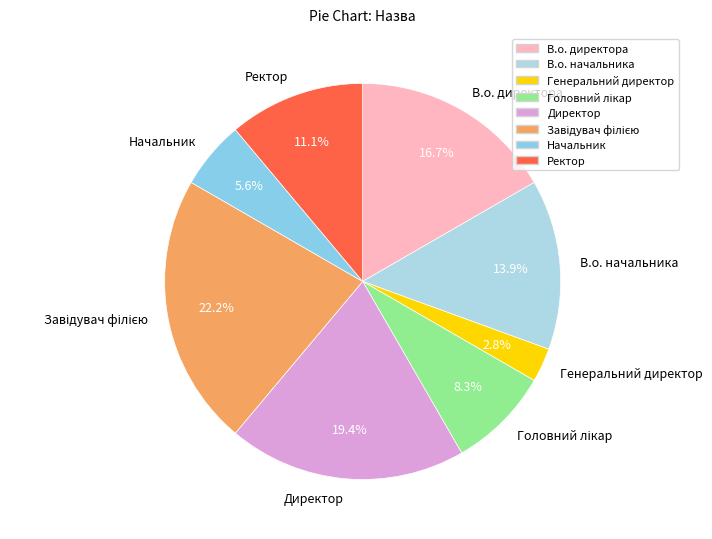

Is there any slice that represents more than half of the pie?

No